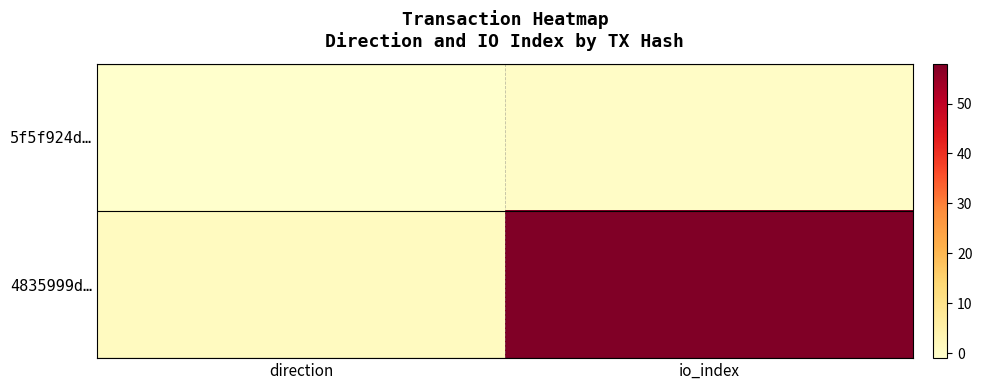

How many categories are shown in the chart?

2